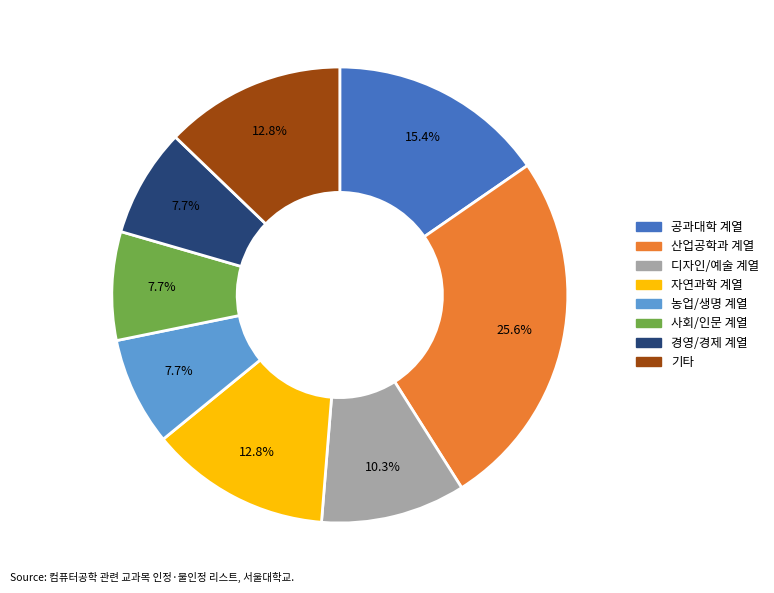

Is there a majority slice in this chart?

No